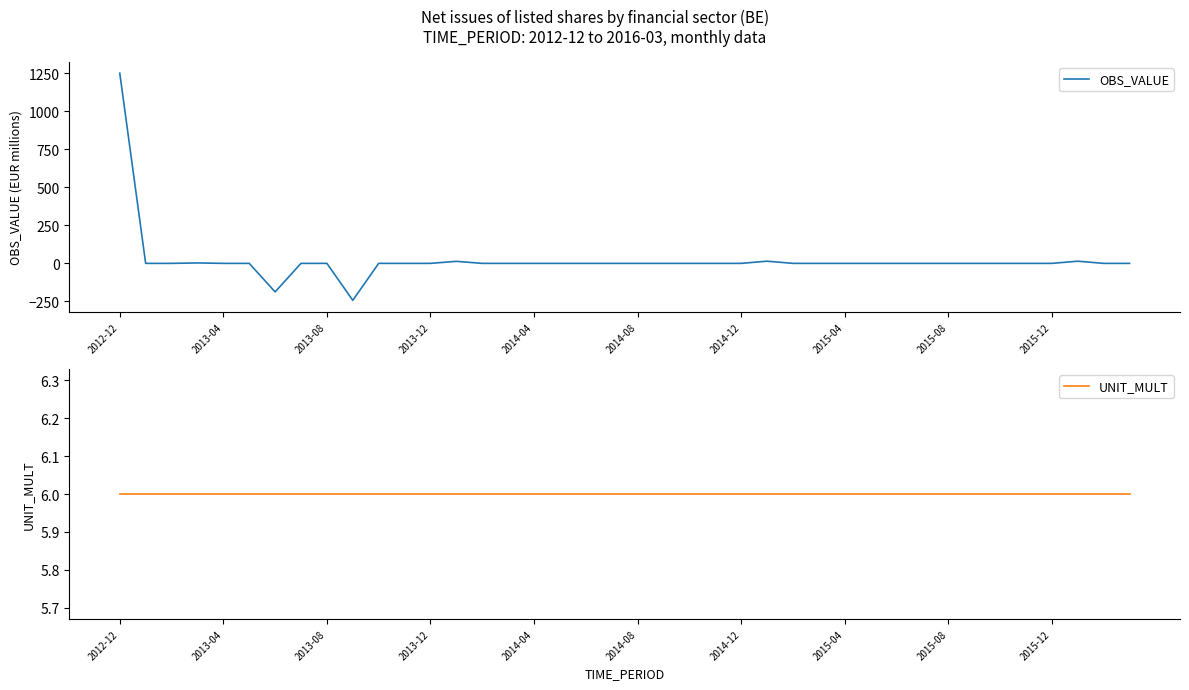

How many lines are shown in the chart?

2